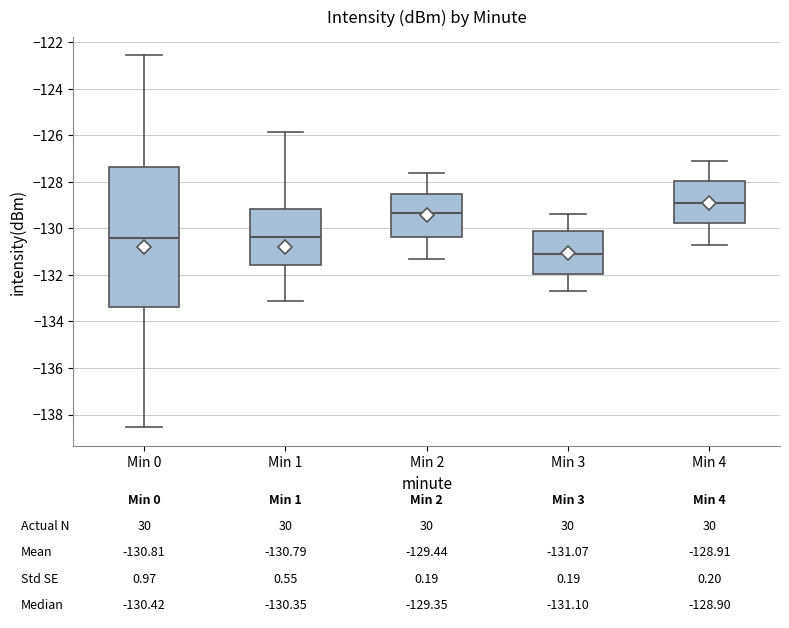

Comparing the boxes themselves (not the whiskers), which one is the tallest?

Min 0